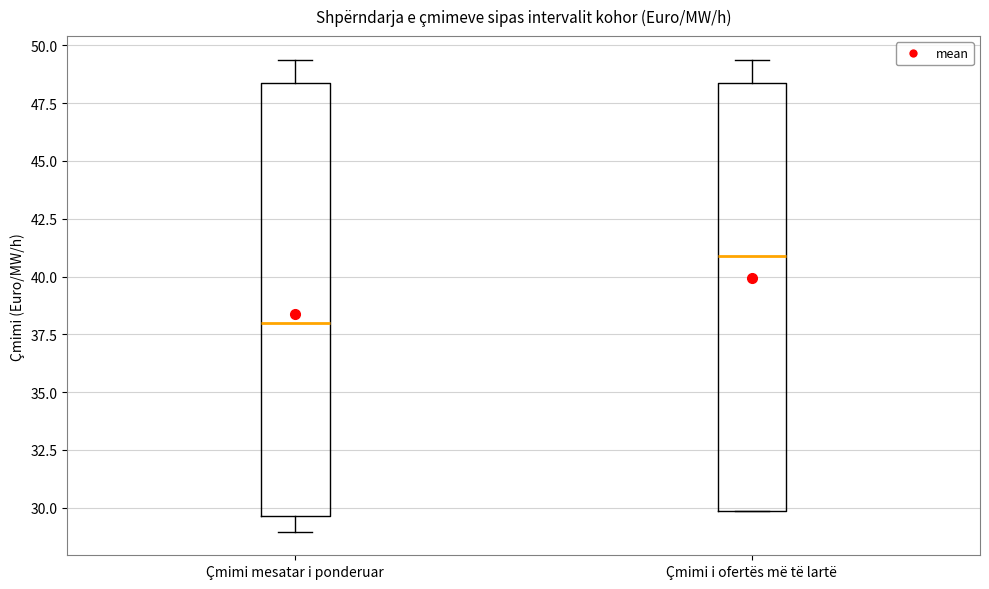

Where is the upper edge of the box for Çmimi i ofertës më të lartë on the y-axis? The values are not printed on the chart, so give them approximately, as read against the axis.

48.5